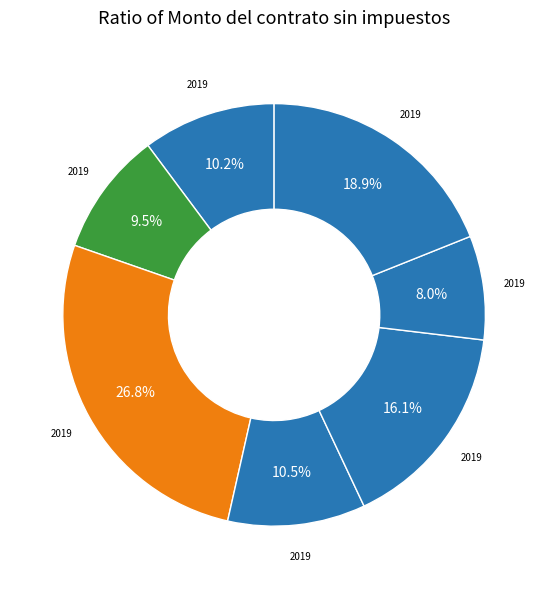

Count the number of slices in the pie.

7